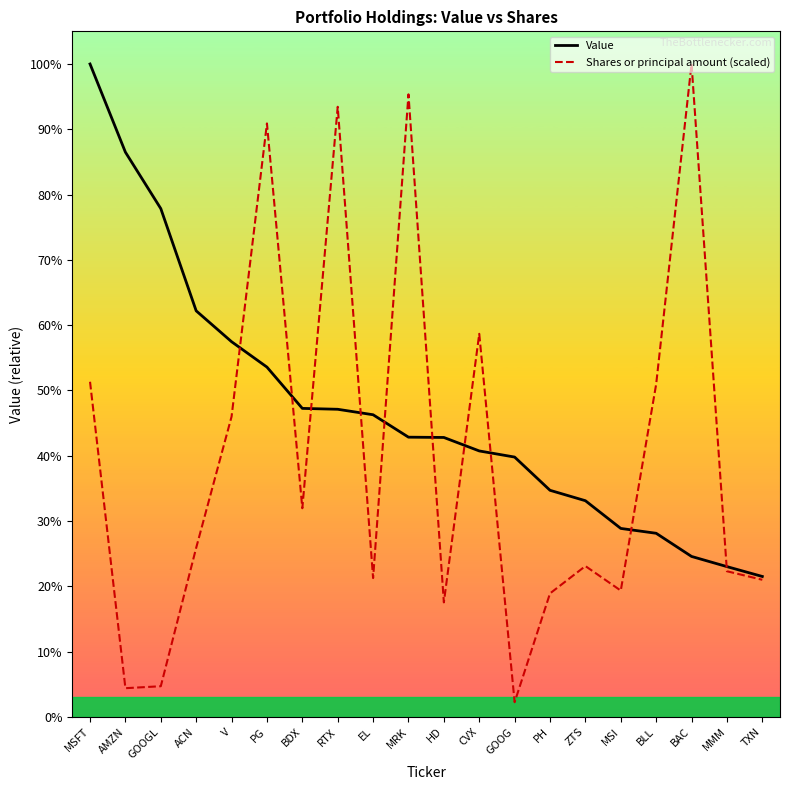

Where is the first local minimum for Shares or principal amount (scaled)?

AMZN